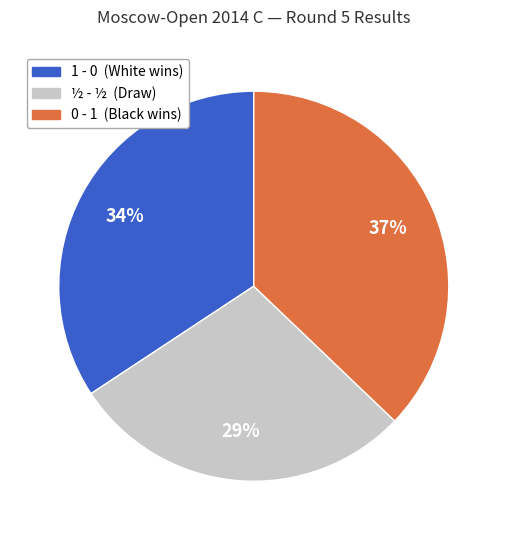

Is there a majority slice in this chart?

No